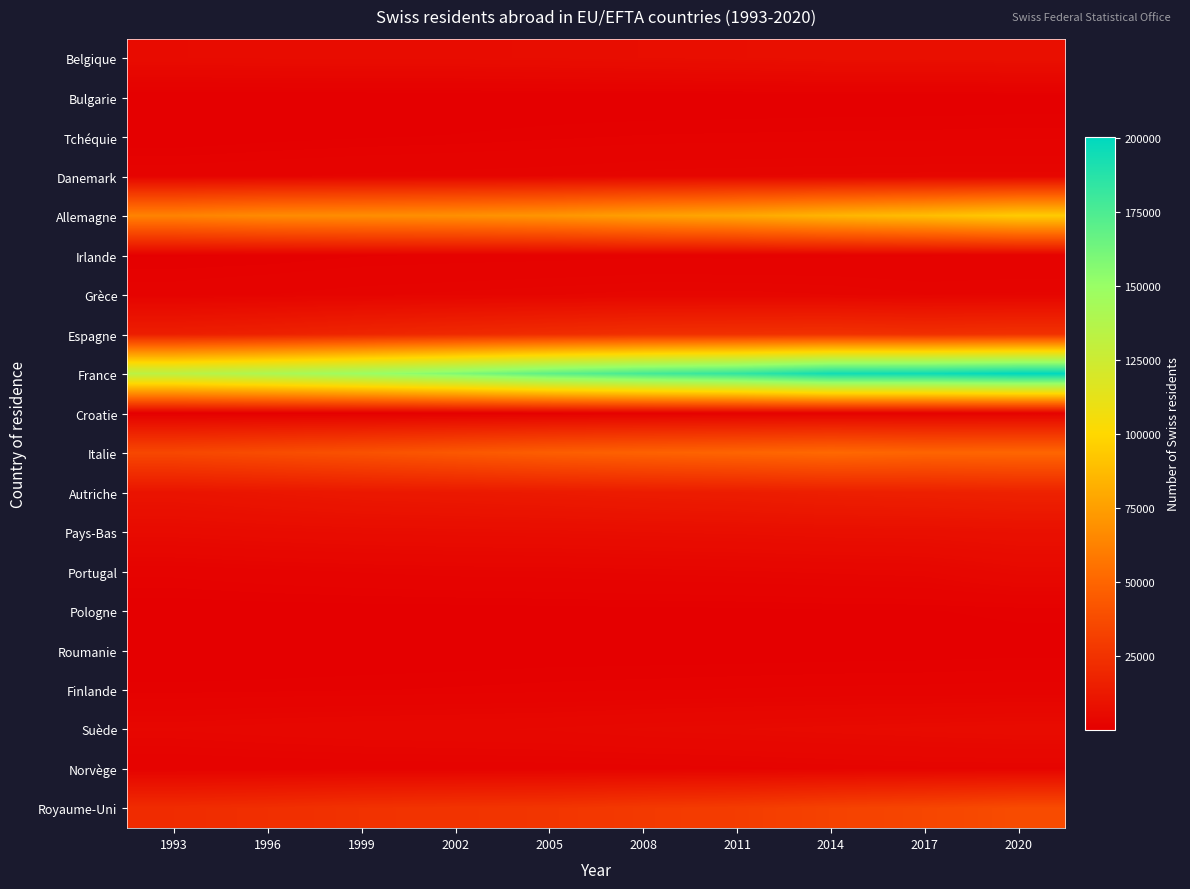

Which series has the largest total across all categories?

France